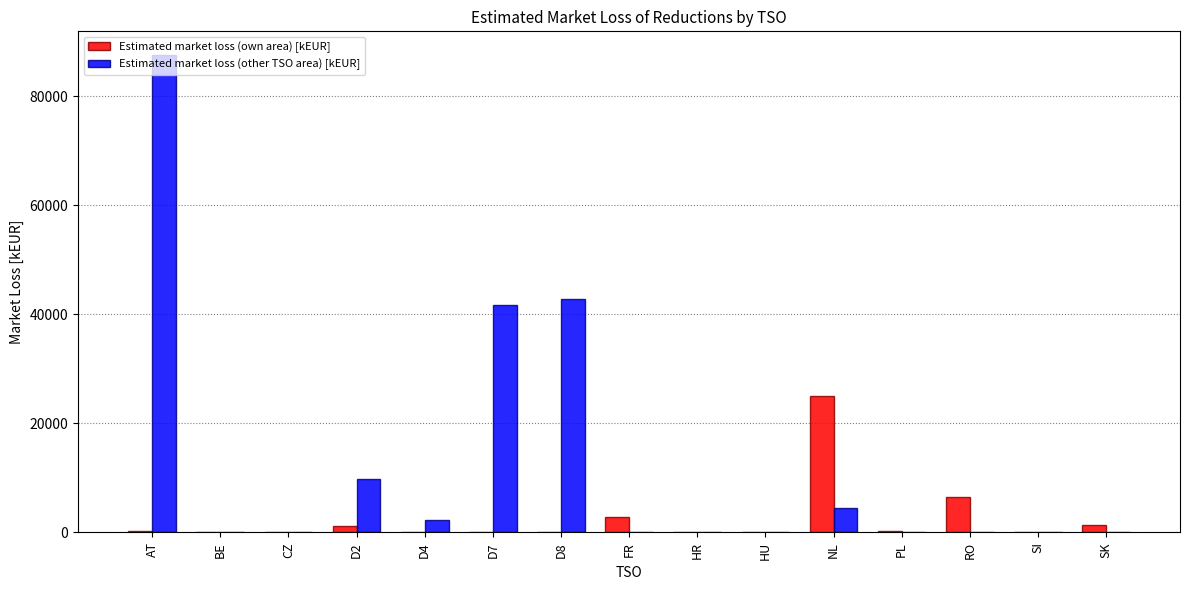

Where is Estimated market loss (own area) [kEUR] nearest to the value 12488?

RO